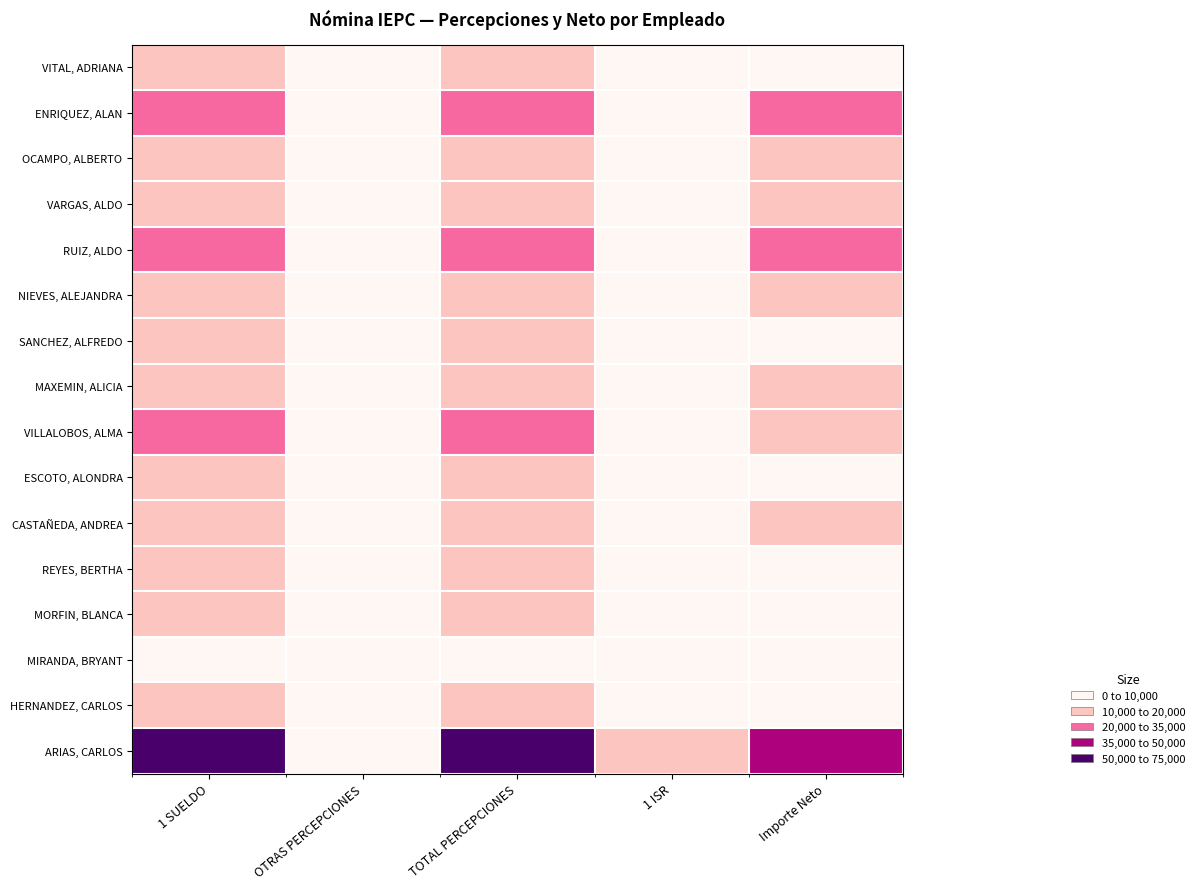

Reading right to left, extract all data points from this chart.

VITAL, ADRIANA: Importe Neto=8730.5	1 ISR=3318.8	TOTAL PERCEPCIONES=19025.5	OTRAS PERCEPCIONES=300.0	1 SUELDO=18725.5
ENRIQUEZ, ALAN: Importe Neto=20587.5	1 ISR=6471.7	TOTAL PERCEPCIONES=30672.5	OTRAS PERCEPCIONES=300.0	1 SUELDO=30372.5
OCAMPO, ALBERTO: Importe Neto=10380.1	1 ISR=1932.4	TOTAL PERCEPCIONES=13800.0	OTRAS PERCEPCIONES=1200.0	1 SUELDO=12600.0
VARGAS, ALDO: Importe Neto=11974.5	1 ISR=2767.7	TOTAL PERCEPCIONES=16682.0	OTRAS PERCEPCIONES=300.0	1 SUELDO=16382.0
RUIZ, ALDO: Importe Neto=21973.2	1 ISR=7187.9	TOTAL PERCEPCIONES=33060.0	OTRAS PERCEPCIONES=300.0	1 SUELDO=32760.0
NIEVES, ALEJANDRA: Importe Neto=13486.4	1 ISR=3318.8	TOTAL PERCEPCIONES=19025.4	OTRAS PERCEPCIONES=300.0	1 SUELDO=18725.4
SANCHEZ, ALFREDO: Importe Neto=9480.1	1 ISR=1932.4	TOTAL PERCEPCIONES=12900.0	OTRAS PERCEPCIONES=300.0	1 SUELDO=12600.0
MAXEMIN, ALICIA: Importe Neto=12874.5	1 ISR=2767.7	TOTAL PERCEPCIONES=17582.0	OTRAS PERCEPCIONES=1200.0	1 SUELDO=16382.0
VILLALOBOS, ALMA: Importe Neto=18824.5	1 ISR=5560.4	TOTAL PERCEPCIONES=27635.0	OTRAS PERCEPCIONES=300.0	1 SUELDO=27335.0
ESCOTO, ALONDRA: Importe Neto=8838.5	1 ISR=1932.4	TOTAL PERCEPCIONES=12900.0	OTRAS PERCEPCIONES=300.0	1 SUELDO=12600.0
CASTAÑEDA, ANDREA: Importe Neto=13486.5	1 ISR=3318.8	TOTAL PERCEPCIONES=19025.5	OTRAS PERCEPCIONES=300.0	1 SUELDO=18725.5
REYES, BERTHA: Importe Neto=7407.1	1 ISR=1932.4	TOTAL PERCEPCIONES=12900.0	OTRAS PERCEPCIONES=300.0	1 SUELDO=12600.0
MORFIN, BLANCA: Importe Neto=4349.6	1 ISR=3318.8	TOTAL PERCEPCIONES=19025.5	OTRAS PERCEPCIONES=300.0	1 SUELDO=18725.5
MIRANDA, BRYANT: Importe Neto=4236.6	1 ISR=683.7	TOTAL PERCEPCIONES=6941.0	OTRAS PERCEPCIONES=300.0	1 SUELDO=6641.0
HERNANDEZ, CARLOS: Importe Neto=7832.8	1 ISR=2767.7	TOTAL PERCEPCIONES=17582.0	OTRAS PERCEPCIONES=1200.0	1 SUELDO=16382.0
ARIAS, CARLOS: Importe Neto=46176.0	1 ISR=19795.0	TOTAL PERCEPCIONES=73516.0	OTRAS PERCEPCIONES=1200.0	1 SUELDO=72316.0